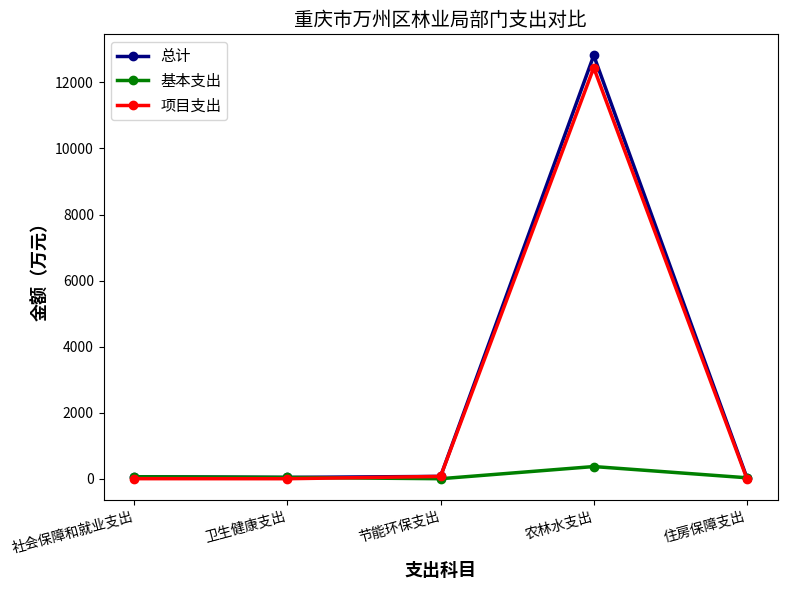

True or false: 基本支出 has more than 0 interior local peaks.

True